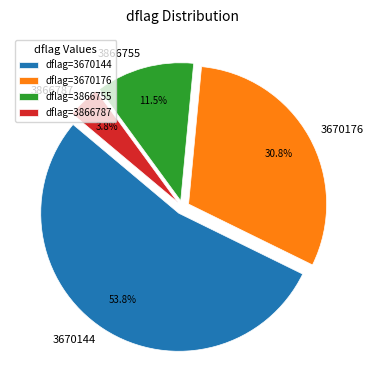

To the nearest percent, what portion does 3670176 represent?

31%